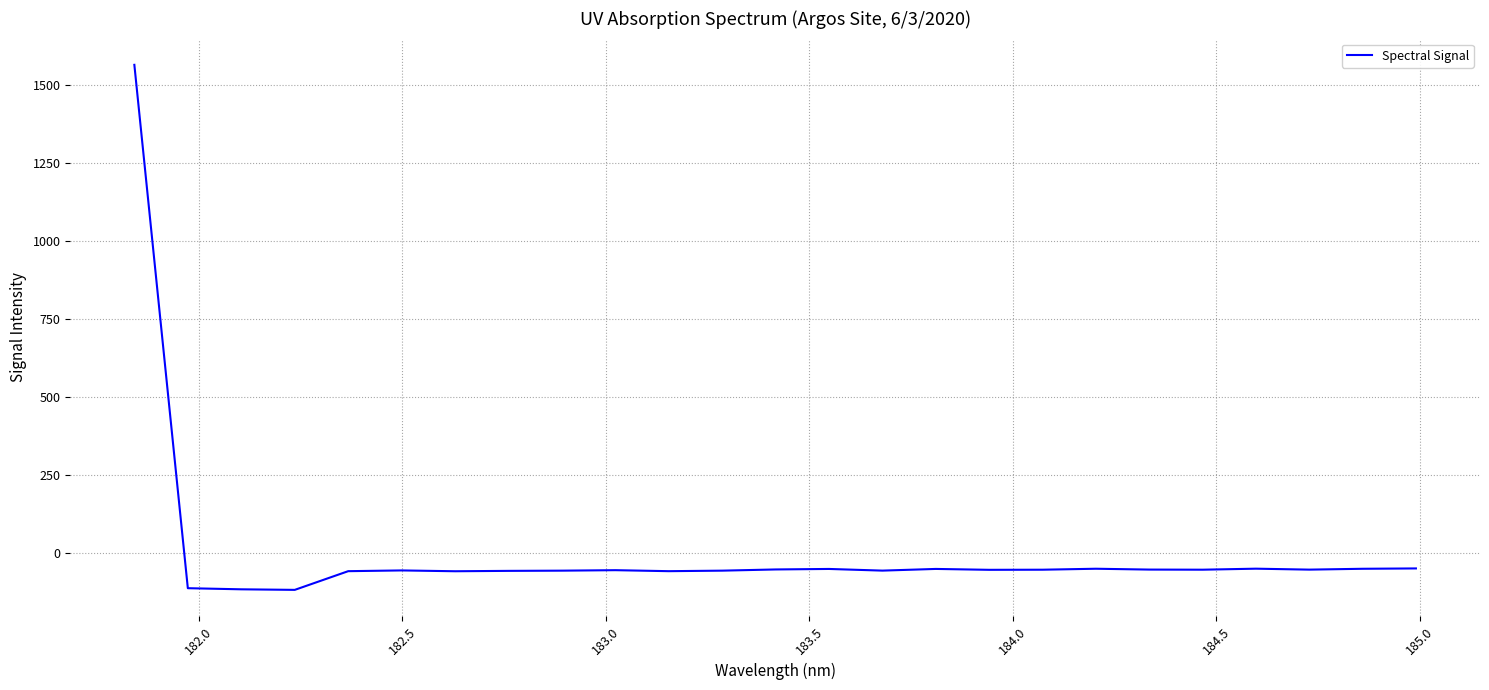

How many categories are shown in the chart?

25